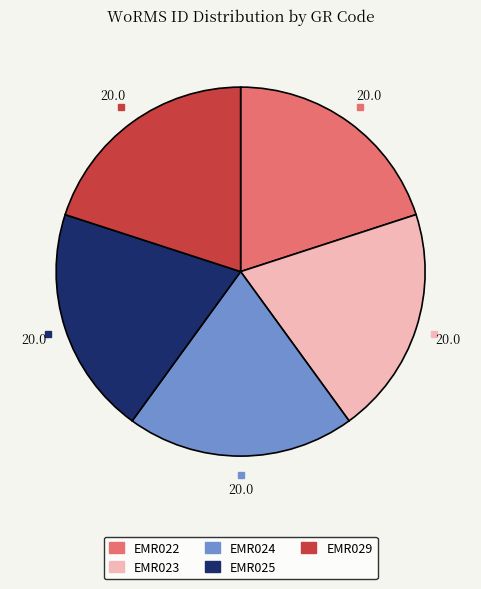

True or false: EMR029 accounts for 30% of the total.

False